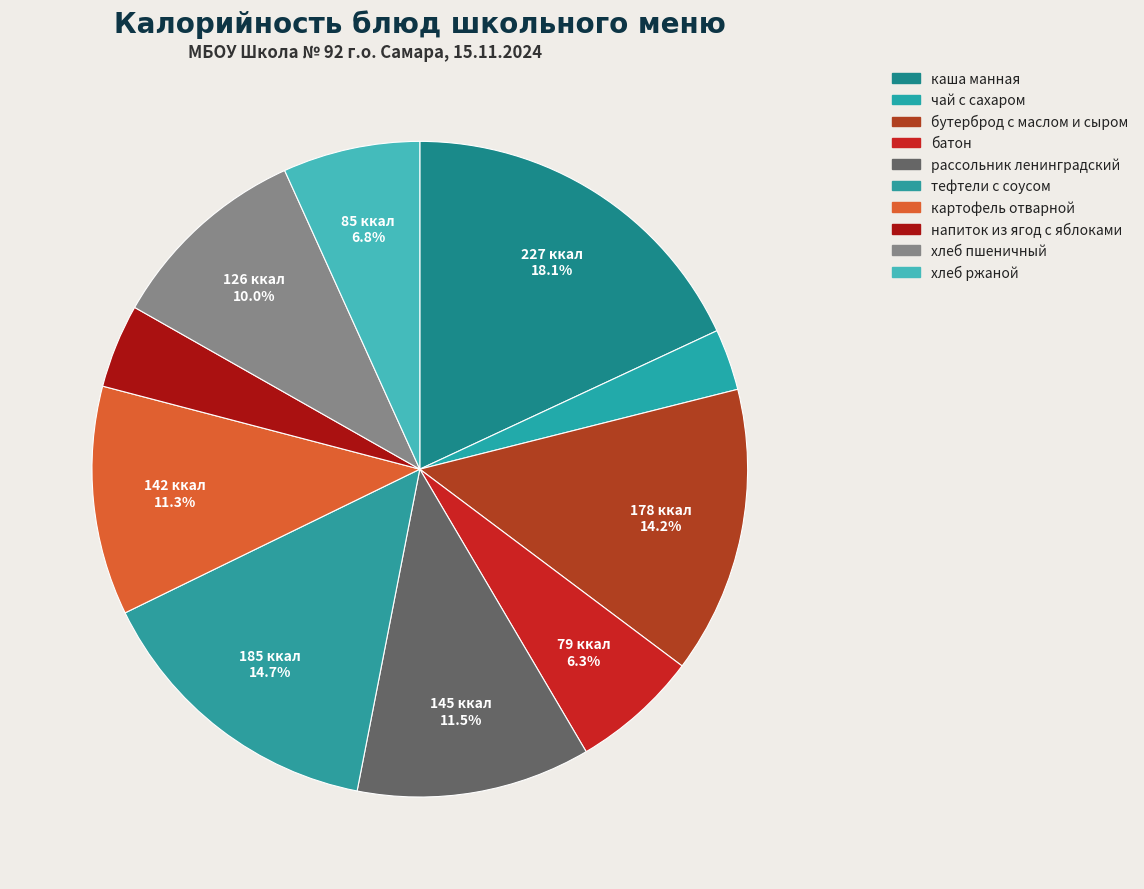

Count the number of slices in the pie.

10